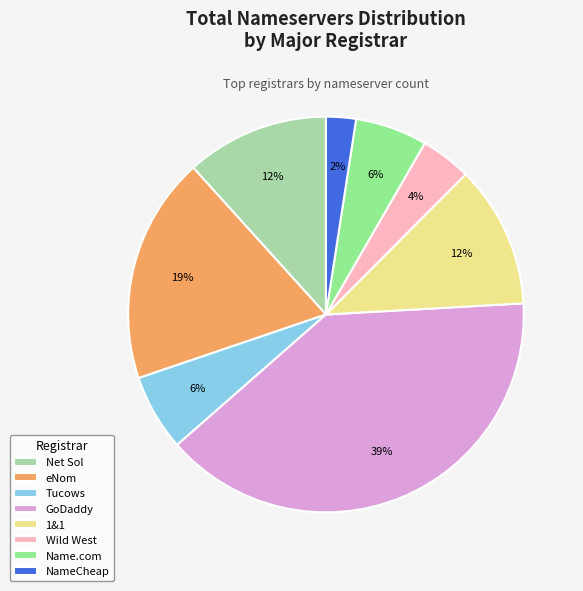

To the nearest percent, what is the difference between the largest and smallest slice percentages?

37%